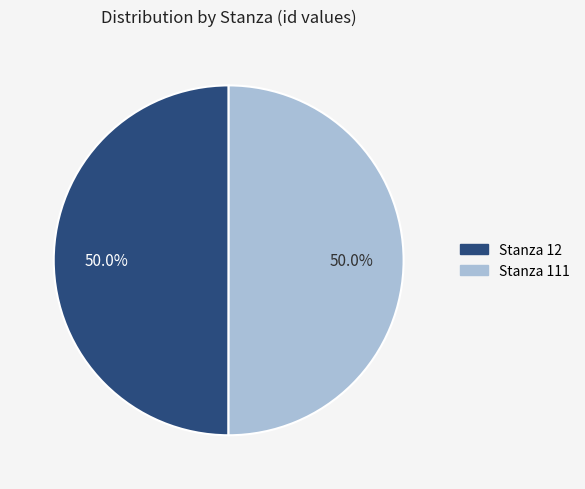

Count the number of slices in the pie.

2